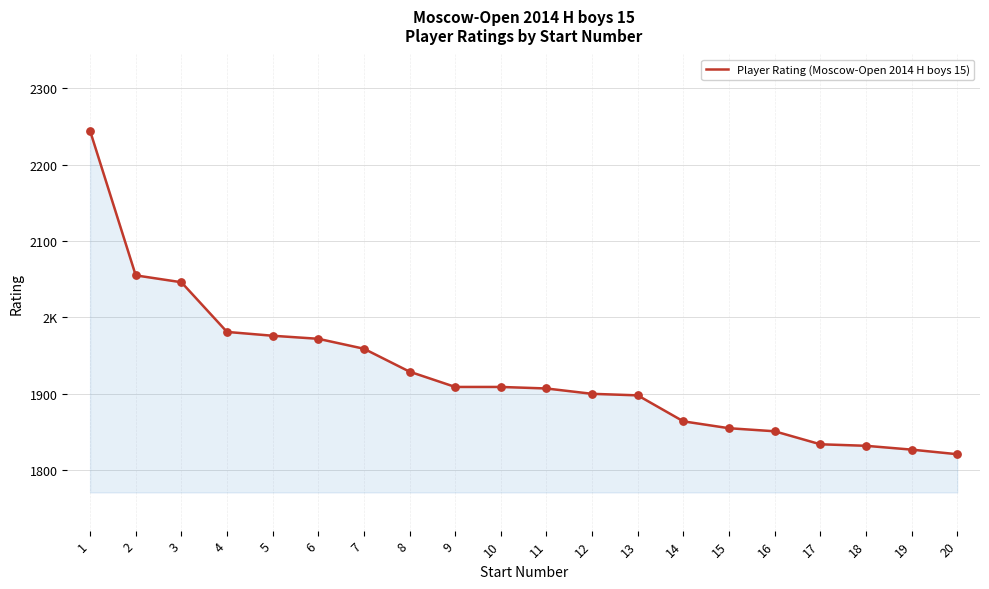

Approximately how many times larger is the value at 5 compared to 9?

1.0